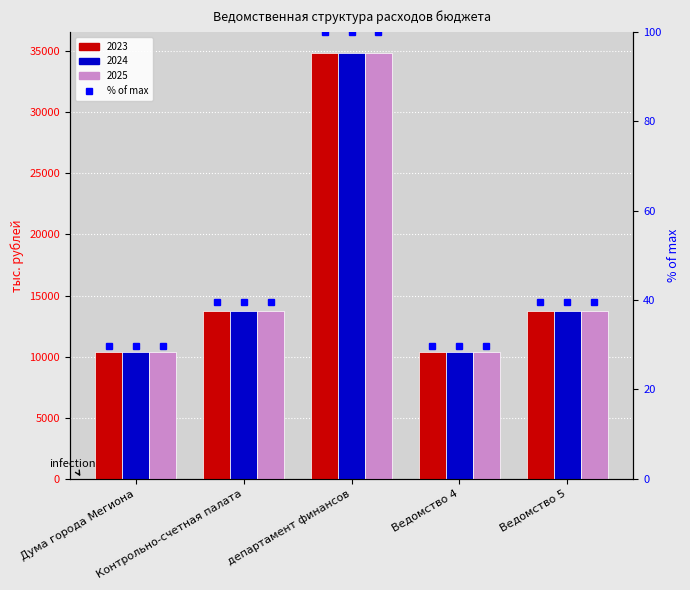

Reading left to right, extract all data points from this chart.

Сумма на 2023 год: 10374.0	13758.1	34825.3	10374.0	13758.1
Сумма на 2024 год: 10374.0	13758.1	34851.8	10374.0	13758.1
Сумма на 2025 год: 10374.0	13758.1	34851.8	10374.0	13758.1
Сумма на 2023 год (pct): 29.8	39.5	99.9	29.8	39.5
Сумма на 2024 год (pct): 29.8	39.5	100.0	29.8	39.5
Сумма на 2025 год (pct): 29.8	39.5	100.0	29.8	39.5